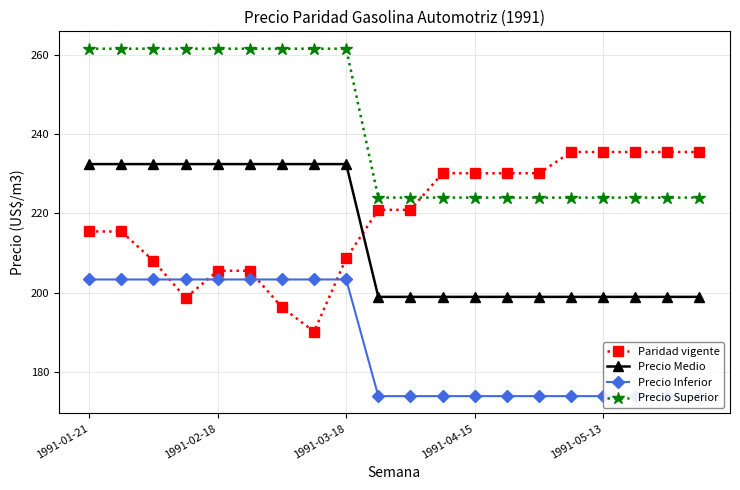

What is the minimum value for Precio Medio?

199.0